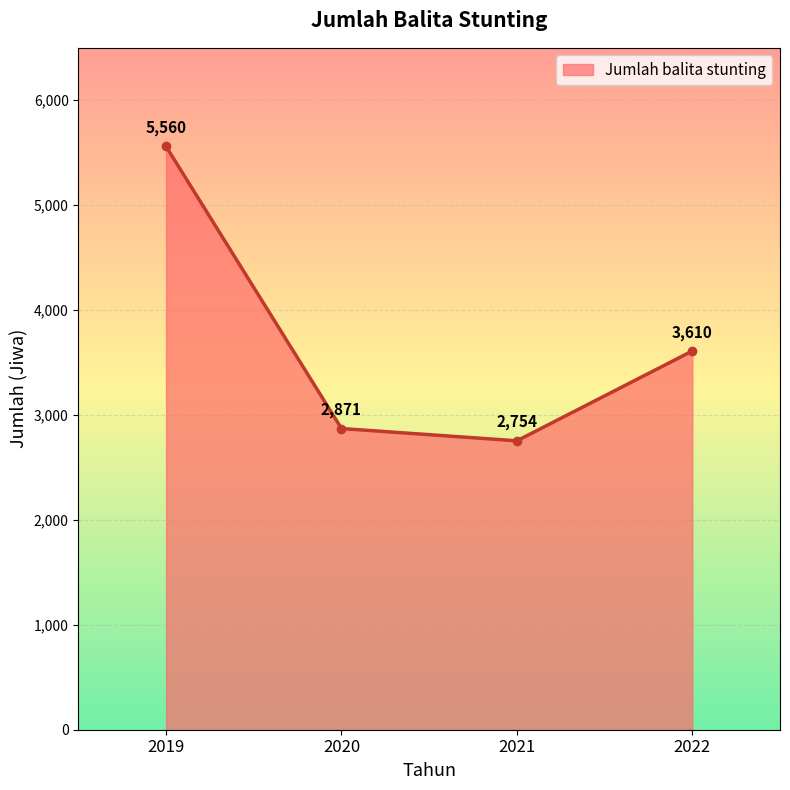

What is the greatest value displayed?

5560